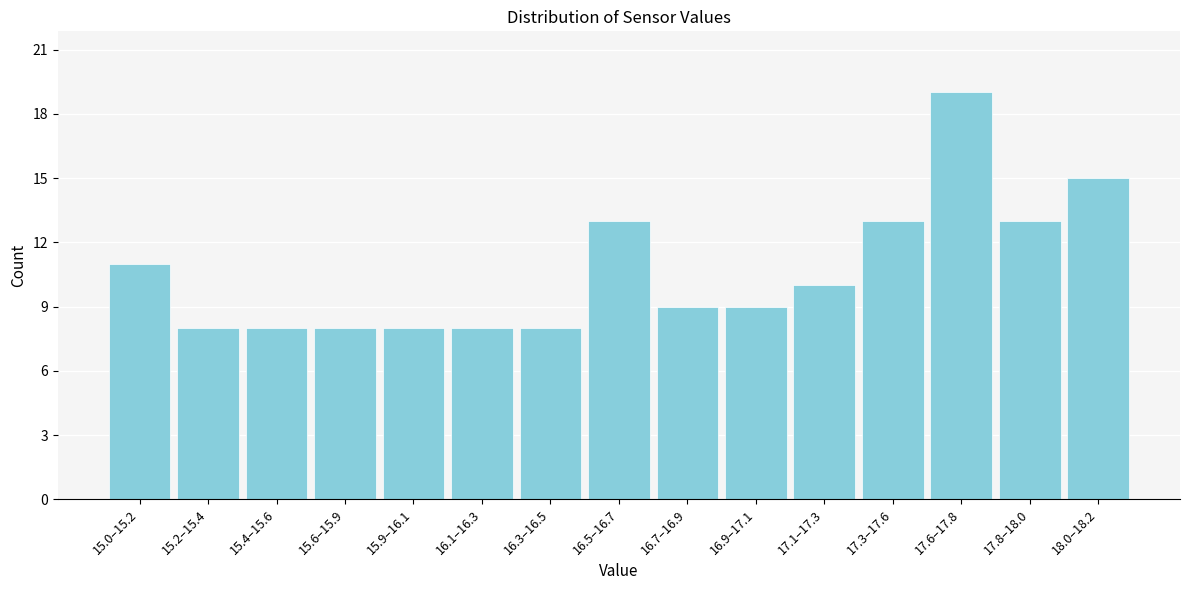

Reading right to left, list all the values displayed in this chart.

18.0–18.2=15	17.8–18.0=13	17.6–17.8=19	17.3–17.6=13	17.1–17.3=10	16.9–17.1=9	16.7–16.9=9	16.5–16.7=13	16.3–16.5=8	16.1–16.3=8	15.9–16.1=8	15.6–15.9=8	15.4–15.6=8	15.2–15.4=8	15.0–15.2=11